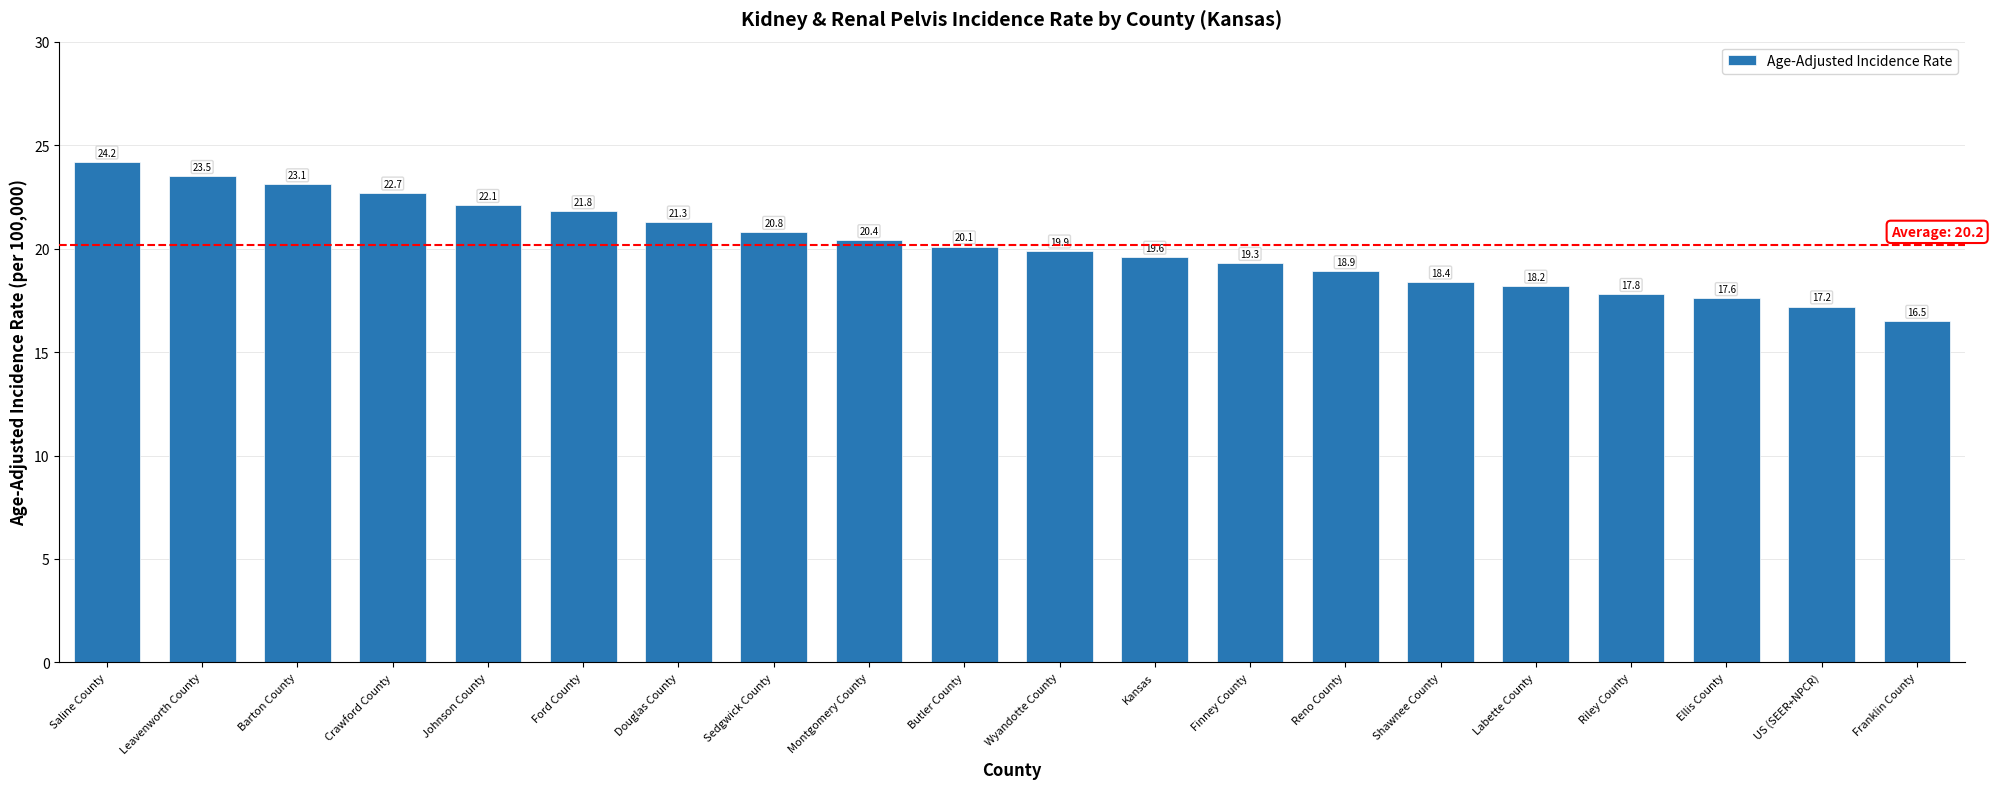

What is the value of the 18th bar from the left?

17.6